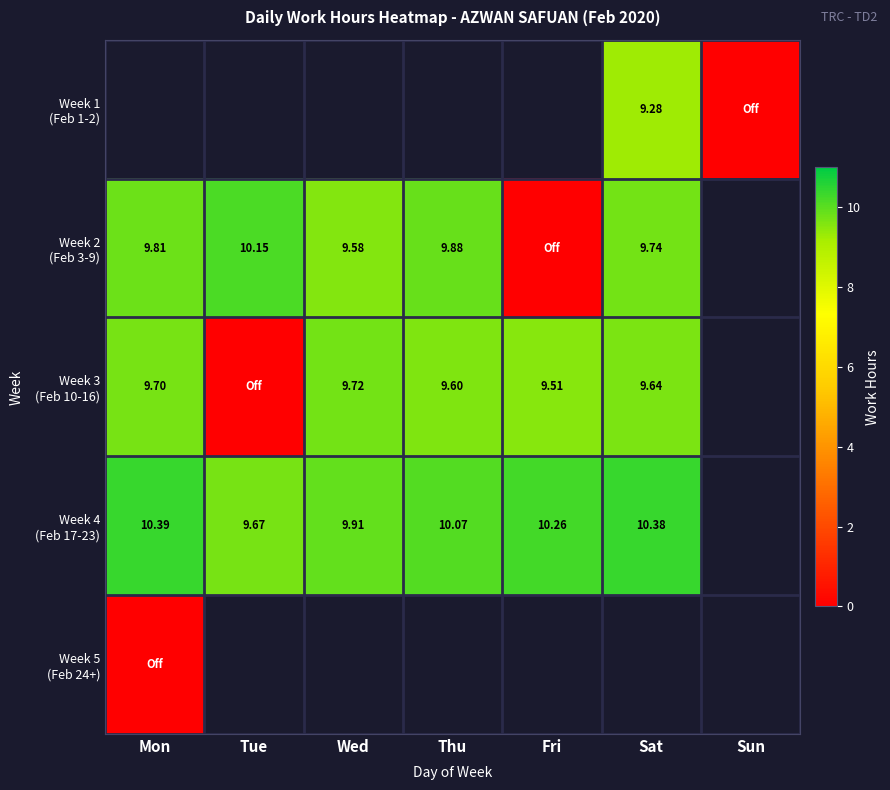

List the labels in order of Week 2 (Feb 3-9) value, smallest first.

Fri, Wed, Sat, Mon, Thu, Tue, Sun